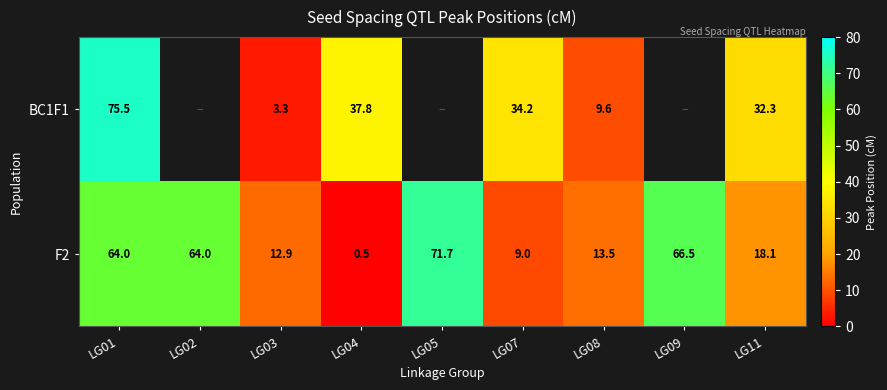

What is the approximate value of F2 at LG04?

0.5